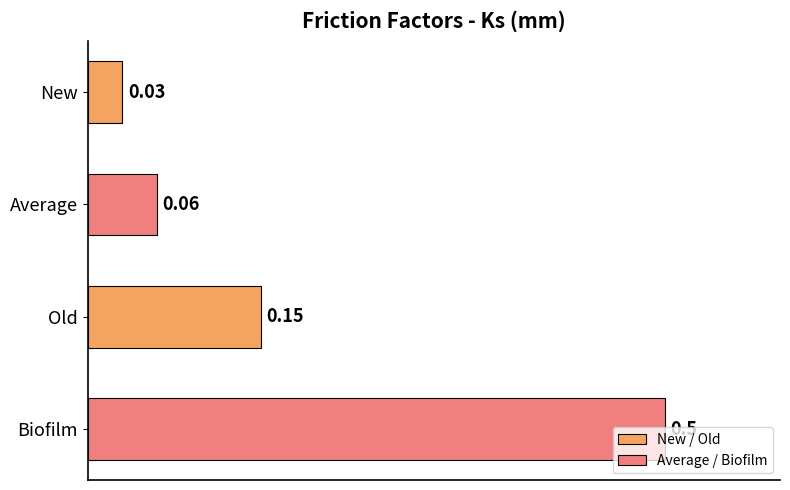

Rank the categories by value from lowest to highest.

New, Average, Old, Biofilm